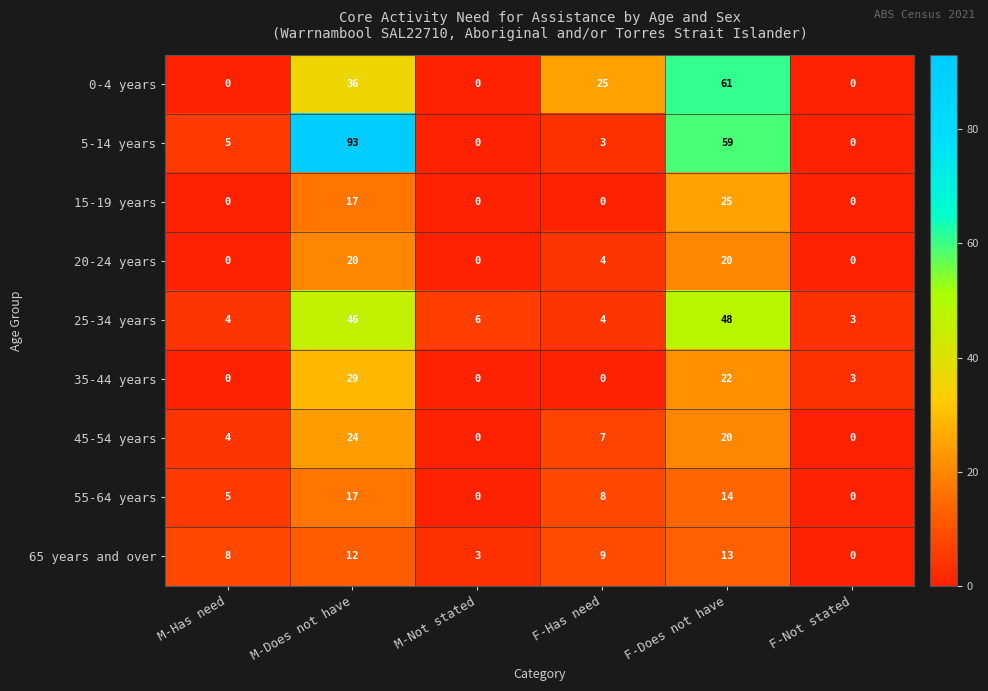

What is the average value of the 5-14 years series?

27